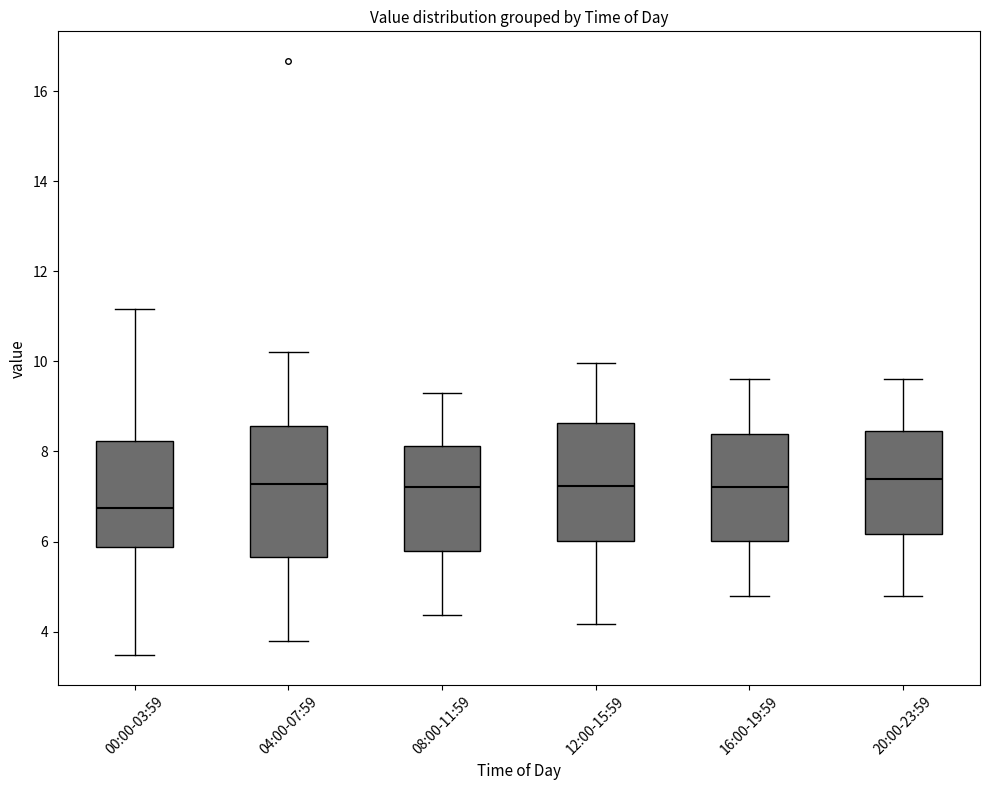

Where is the lower edge of the box for 20:00-23:59 on the y-axis? The values are not printed on the chart, so give them approximately, as read against the axis.

6.2